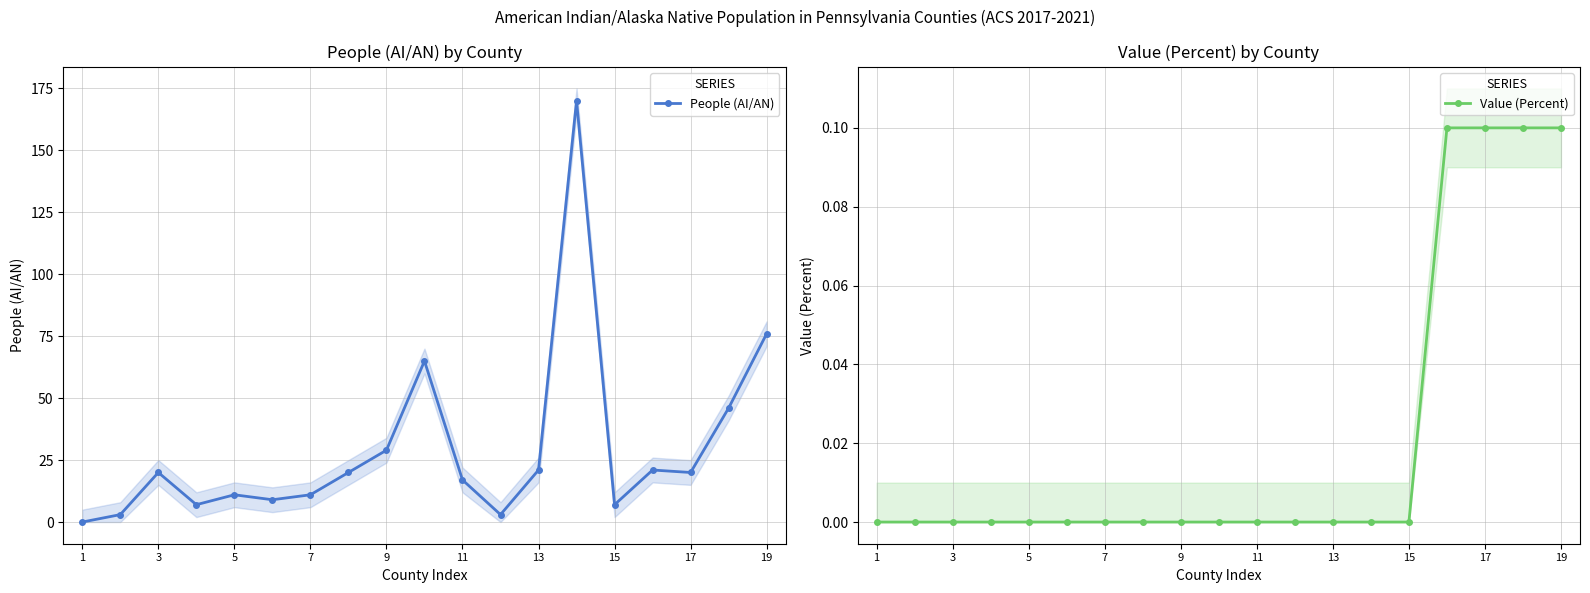

What is the approximate value of People (AI/AN) at 17?

20